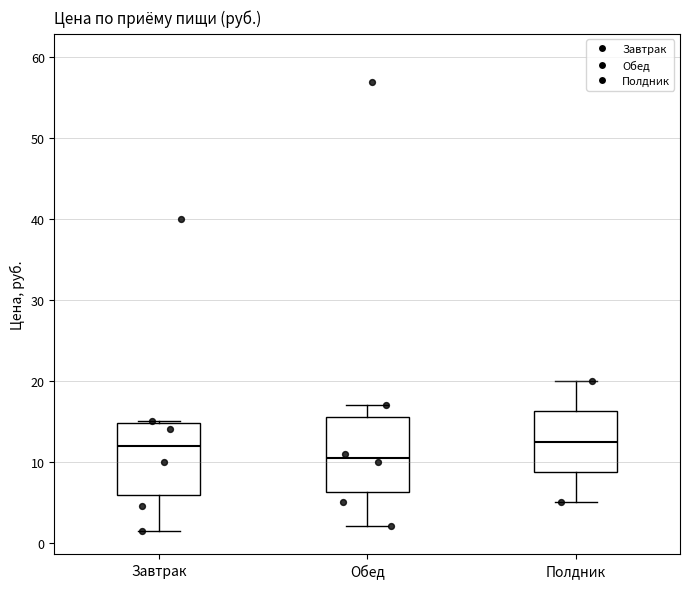

Reading left to right, transcribe this box plot: for each box, give where its median line is, the range the box spans, and where its two whiskers end, as read against the y-axis. The values are not printed on the chart, so give them approximately, as read against the axis.

Завтрак: median 12, box 6 to 15, whiskers 2 to 15
Обед: median 11, box 6 to 16, whiskers 2 to 17
Полдник: median 13, box 9 to 16, whiskers 5 to 20